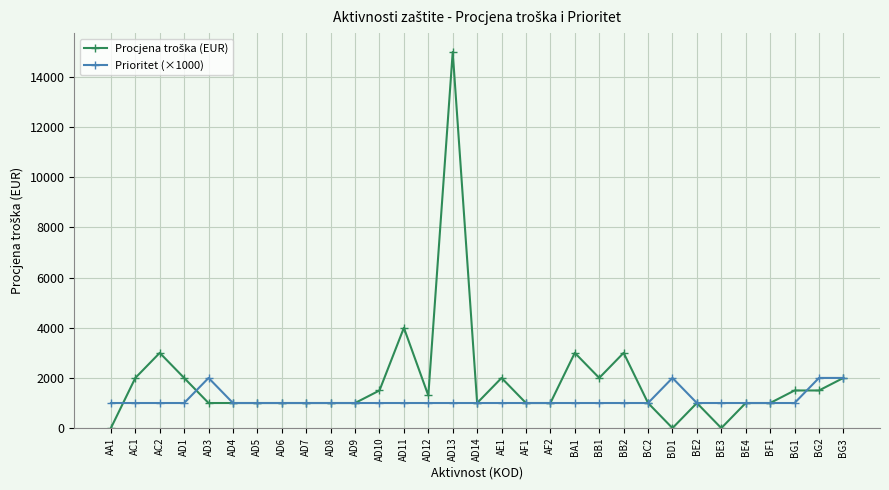

True or false: Prioritet (×1000) has more than 0 points higher than both neighbors.

True